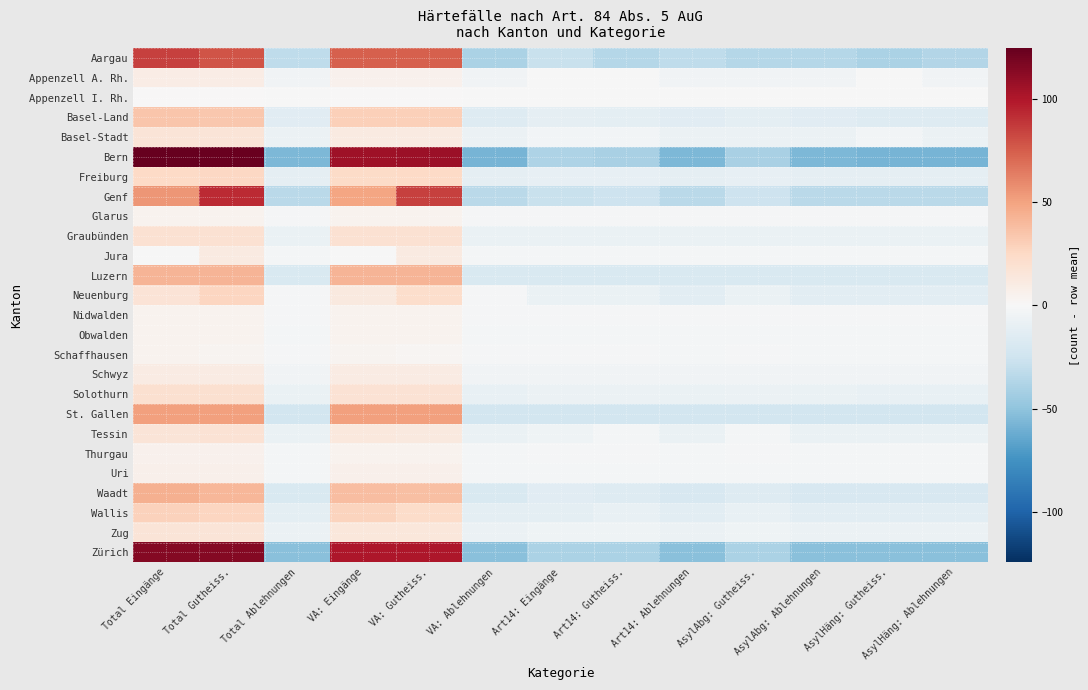

Which category has the lowest value across all series?

VA: Ablehnungen